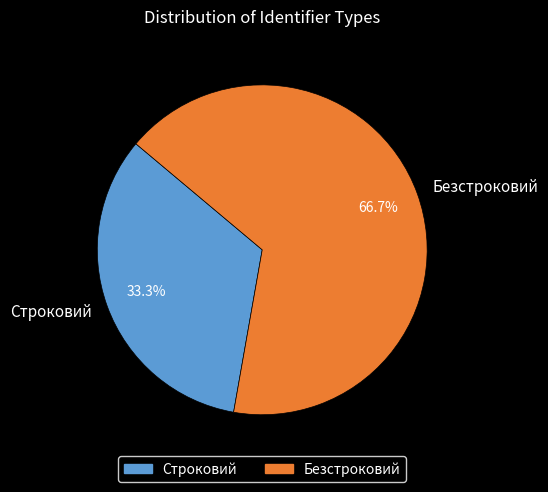

Rank the categories by value from highest to lowest.

Безстроковий, Строковий